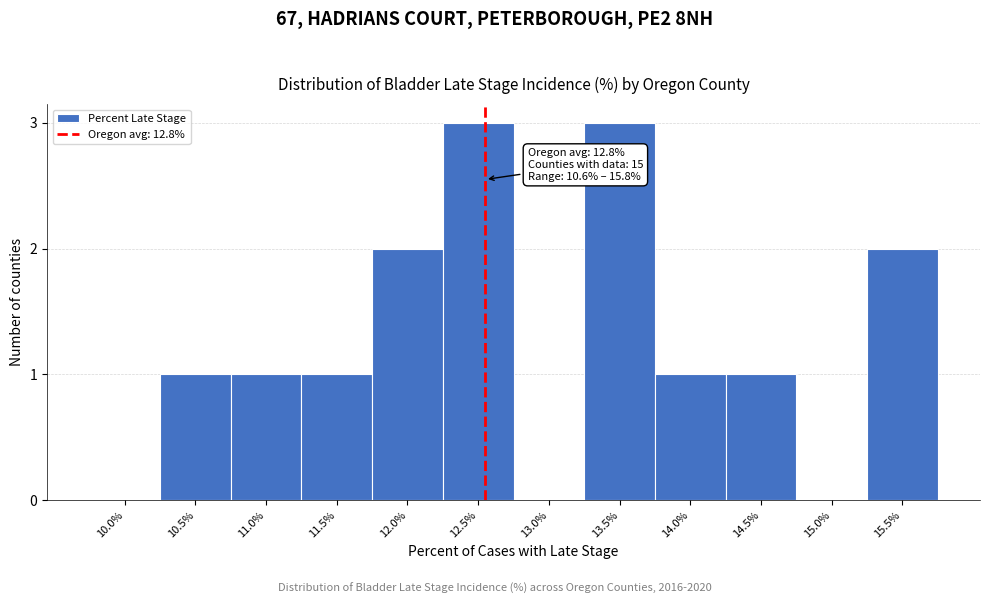

Reading left to right, list all the values displayed in this chart.

10.0%=0	10.5%=1	11.0%=1	11.5%=1	12.0%=2	12.5%=3	13.0%=0	13.5%=3	14.0%=1	14.5%=1	15.0%=0	15.5%=2